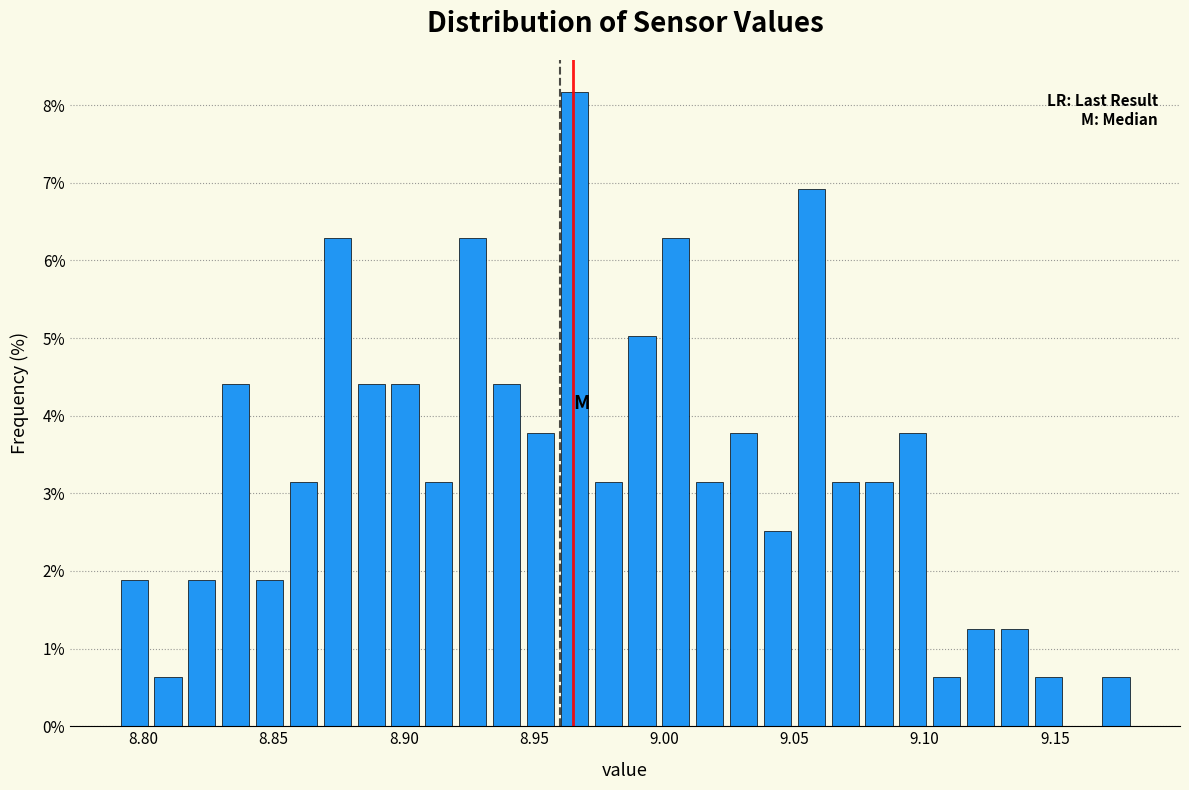

Read against the x-axis, roughly where is the centre of the tallest bar?

8.965